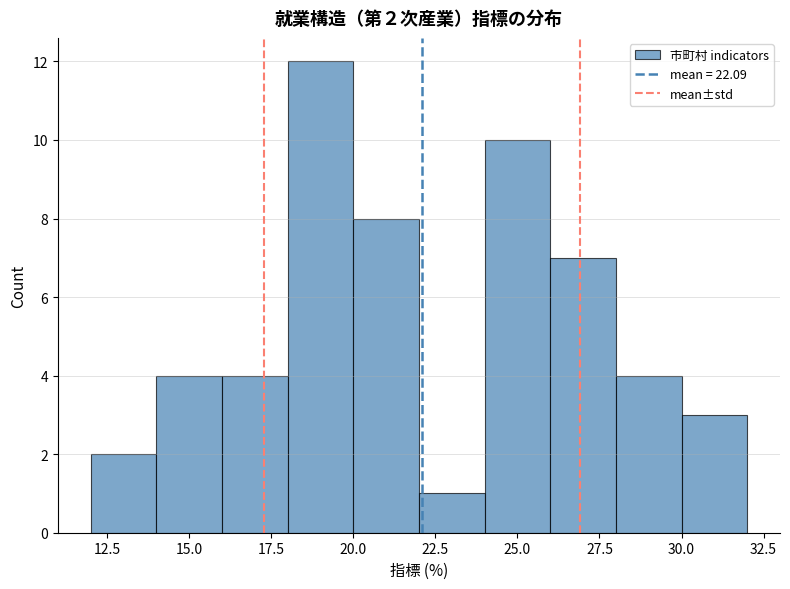

Over which range of the x-axis is the bar tallest?

18 to 20